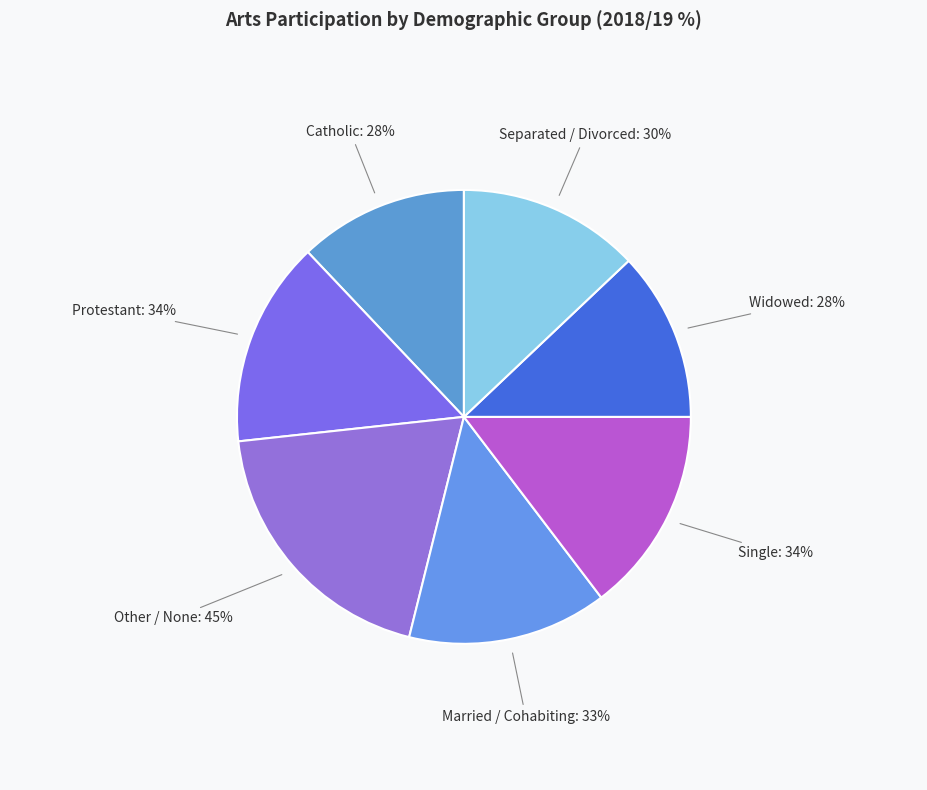

What percentage is the Catholic slice, to the nearest percent?

12%